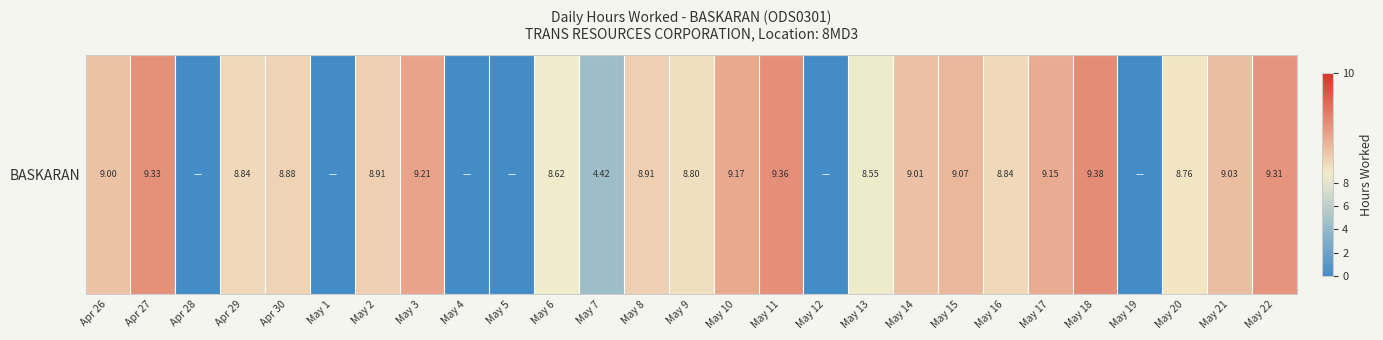

List the labels in order of value, smallest first.

Apr 28, May 1, May 4, May 5, May 12, May 19, May 7, May 13, May 6, May 20, May 9, Apr 29, May 16, Apr 30, May 2, May 8, Apr 26, May 14, May 21, May 15, May 17, May 10, May 3, May 22, Apr 27, May 11, May 18